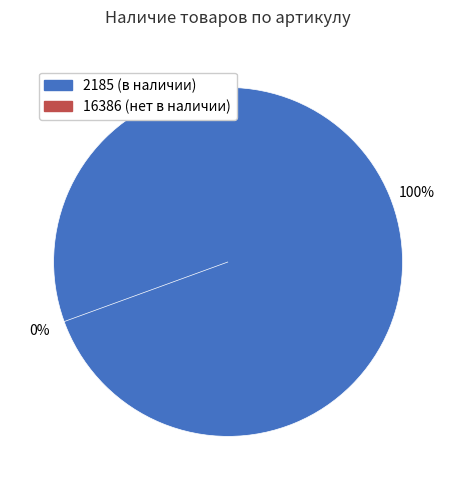

Count the number of slices in the pie.

2